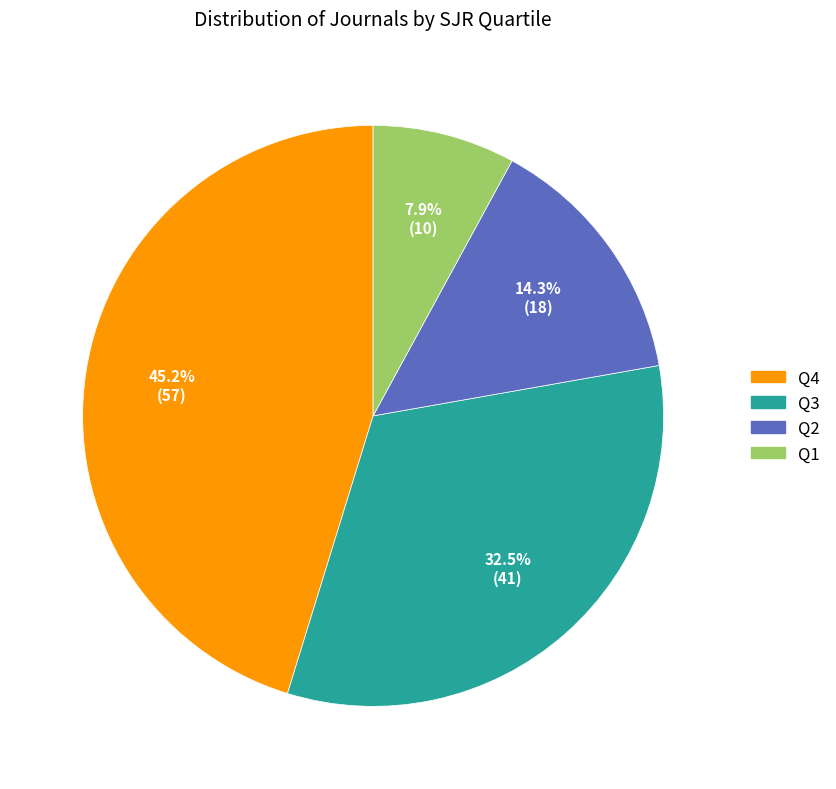

Is there any slice that represents more than half of the pie?

No